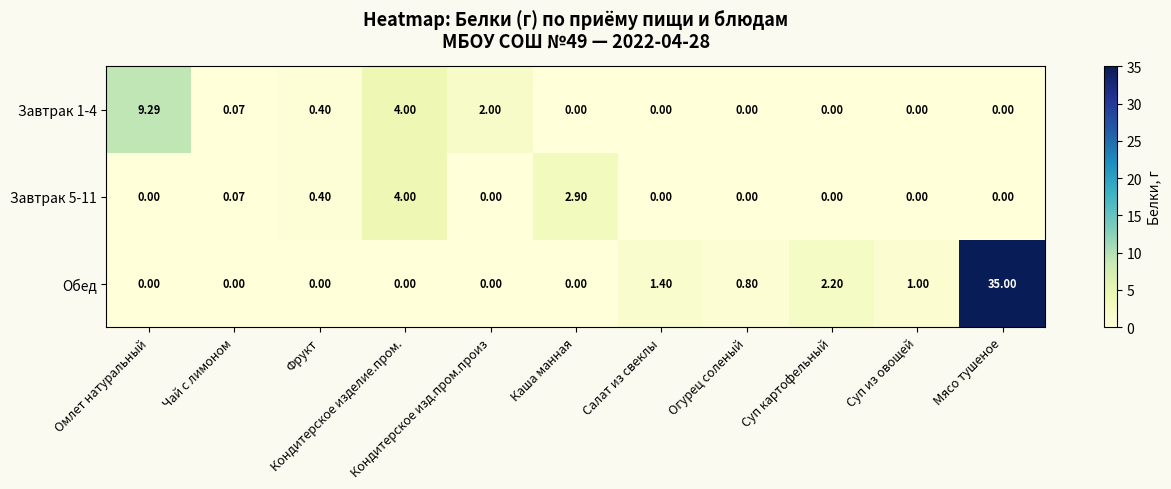

Which series has the largest total across all categories?

Обед